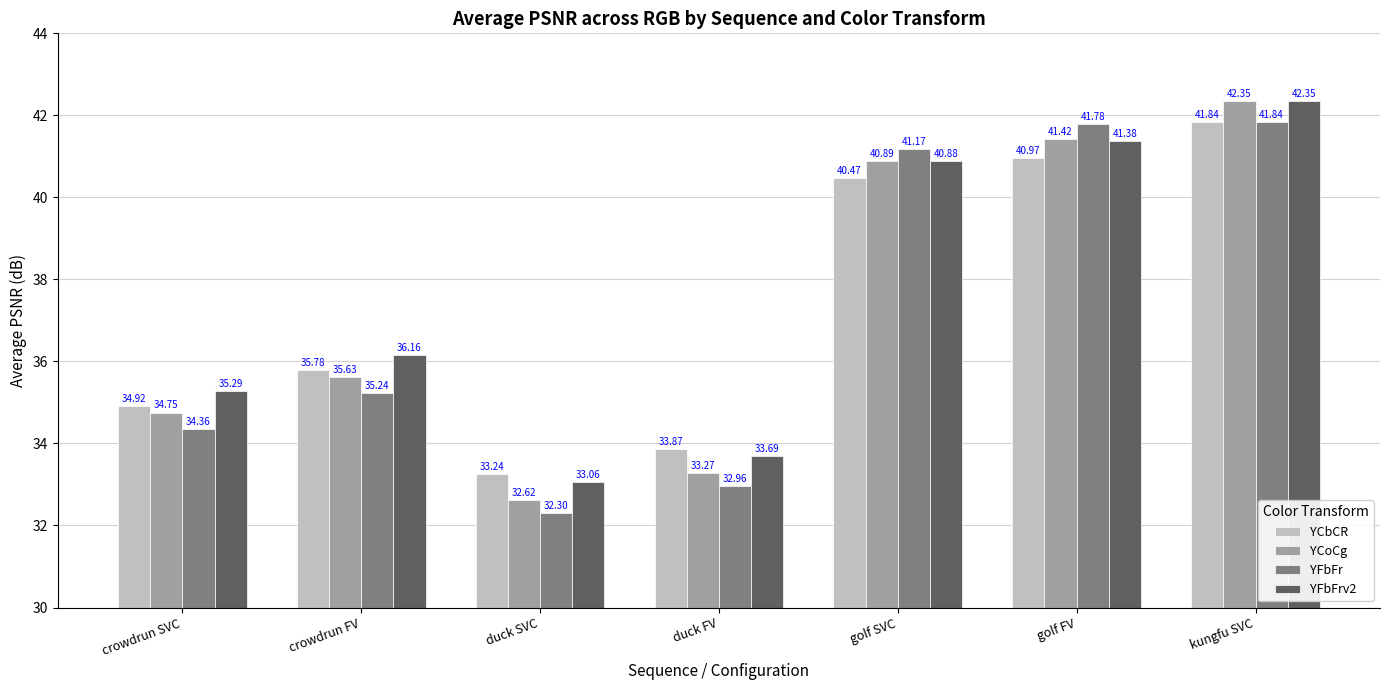

Count the number of categories in the chart.

7